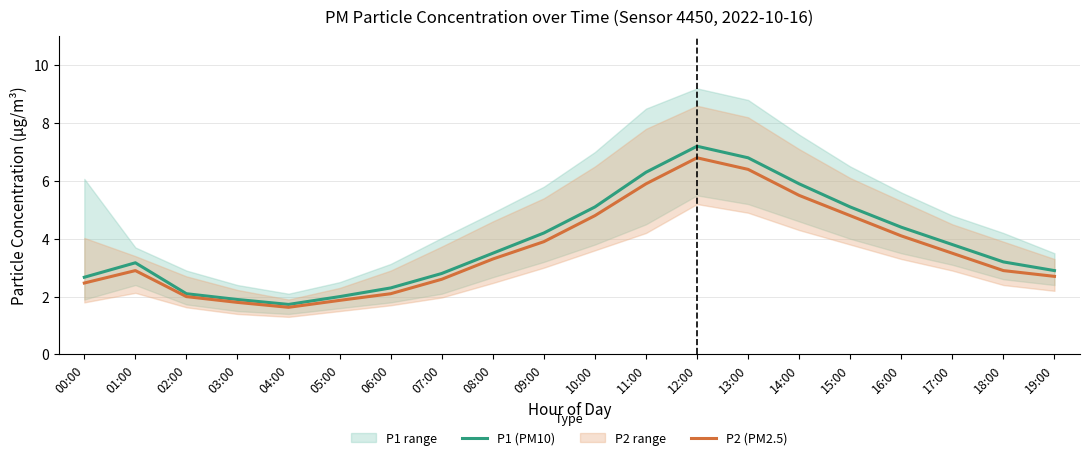

What is the sum of the P1 (PM10) values at 03:00 and 12:00?

9.1